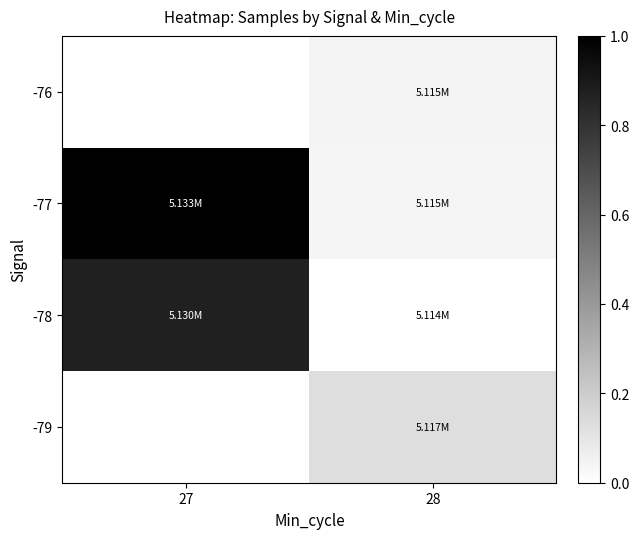

Between 27 and 28, which is larger?

28